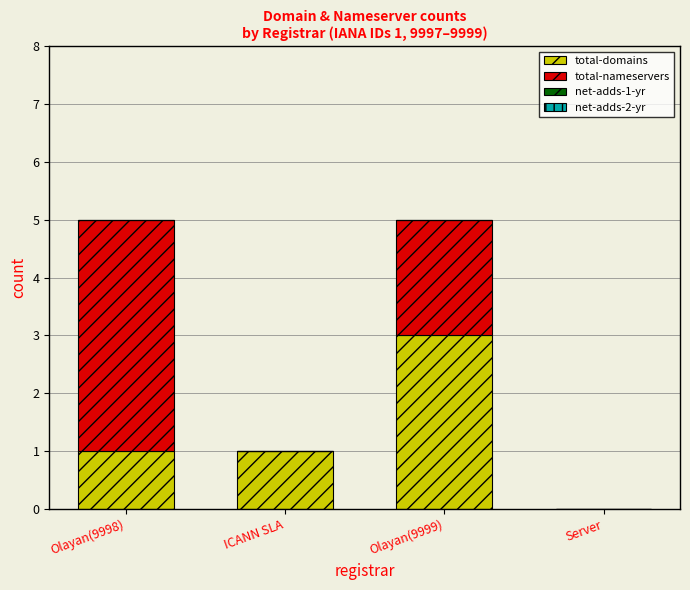

Reading right to left, list the values for the total-domains series.

Server=0	Olayan(9999)=3	ICANN SLA=1	Olayan(9998)=1